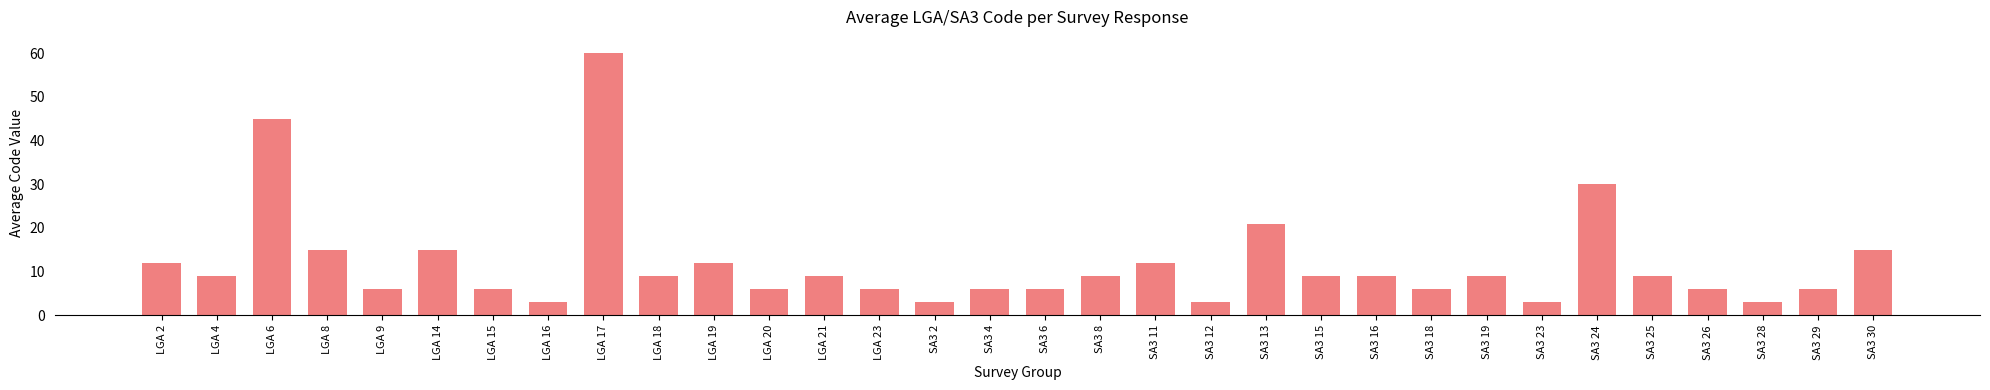

Are the bars horizontal?

No